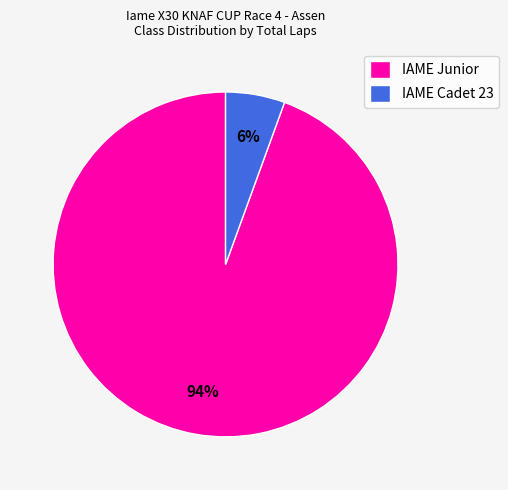

Between IAME Cadet 23 and IAME Junior, which is larger?

IAME Junior